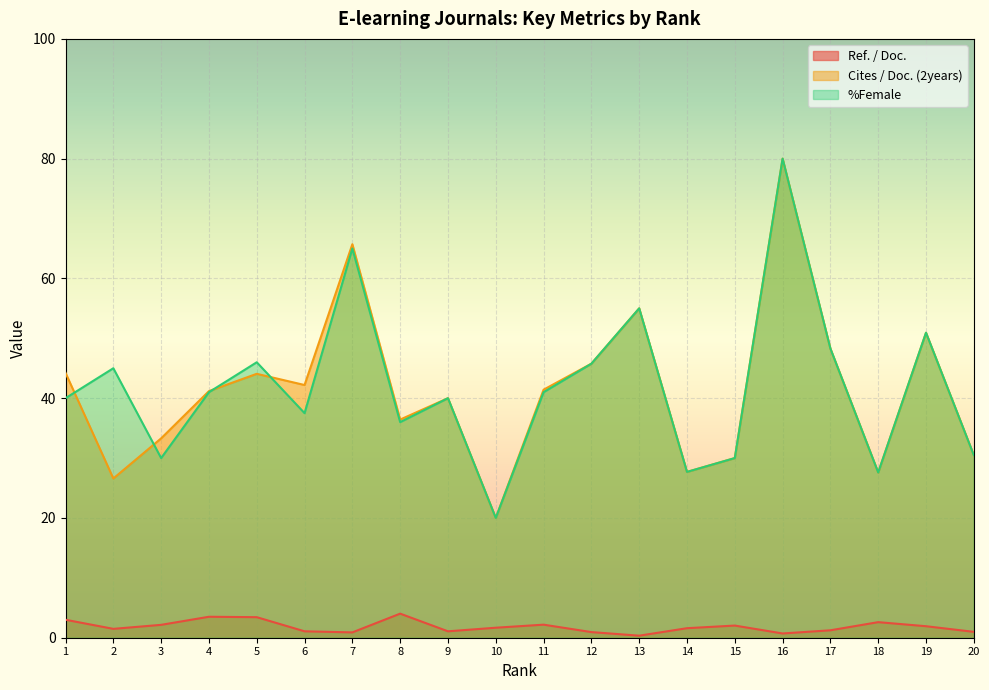

Reading left to right, transcribe all the data shown in this chart.

Ref. / Doc.: 3.0	1.5	2.1	3.5	3.4	1.1	0.9	4.0	1.1	1.7	2.2	0.9	0.3	1.6	2.0	0.7	1.2	2.6	1.9	1.0
Cites / Doc. (2years): 44.2	26.6	33.3	41.2	44.1	42.2	65.7	36.4	40.0	20.0	41.4	45.8	55.0	27.7	30.0	80.0	48.3	27.6	50.9	30.5
%Female: 40.0	45.0	30.0	41.0	46.0	37.5	65.0	36.0	40.0	20.0	41.0	45.8	55.0	27.7	30.0	80.0	48.3	27.6	50.9	30.5